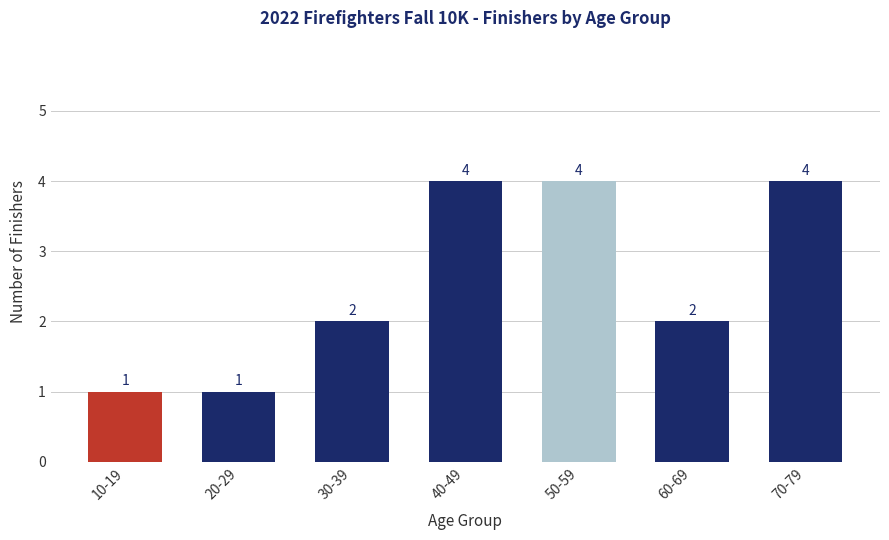

Between 20-29 and 60-69, which is larger?

60-69